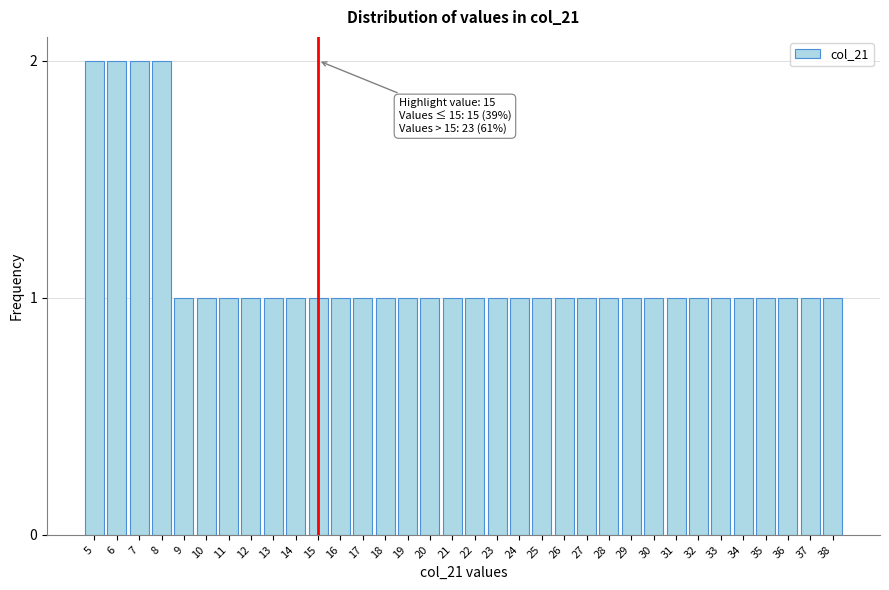

The value at 17 is 2. True or false?

False